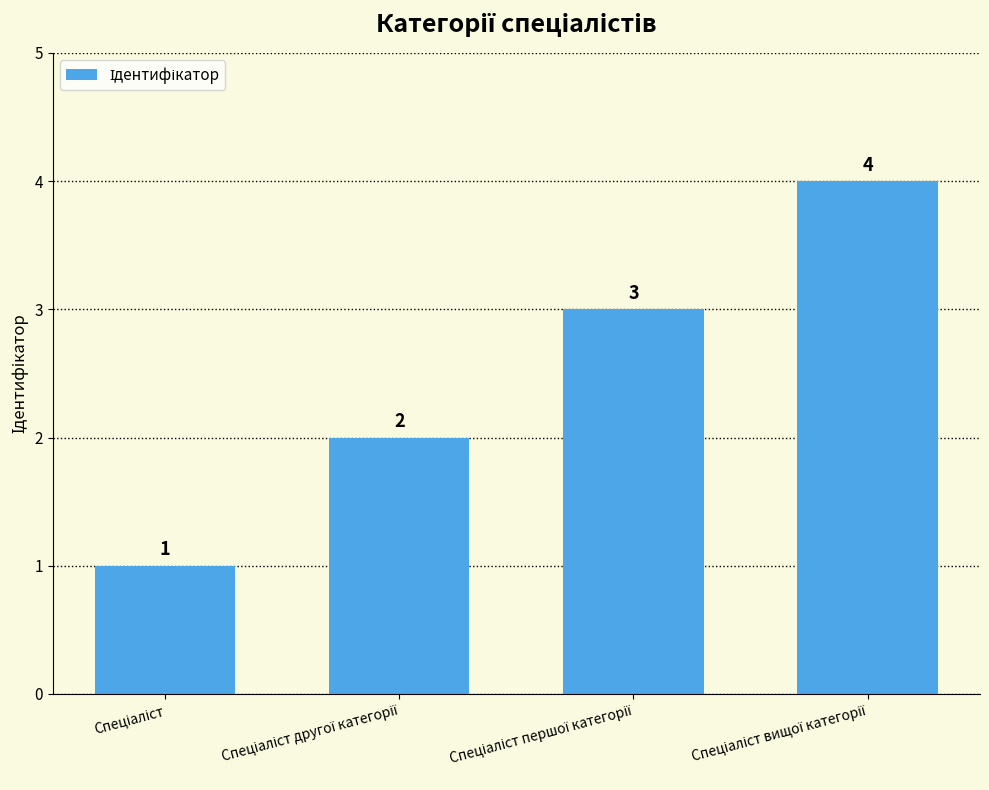

What is the greatest value displayed?

4